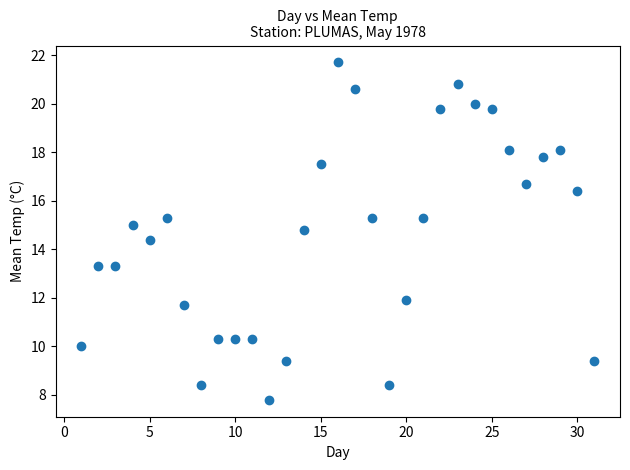

What Y value in the scatter plot is closest to 14?

14.4